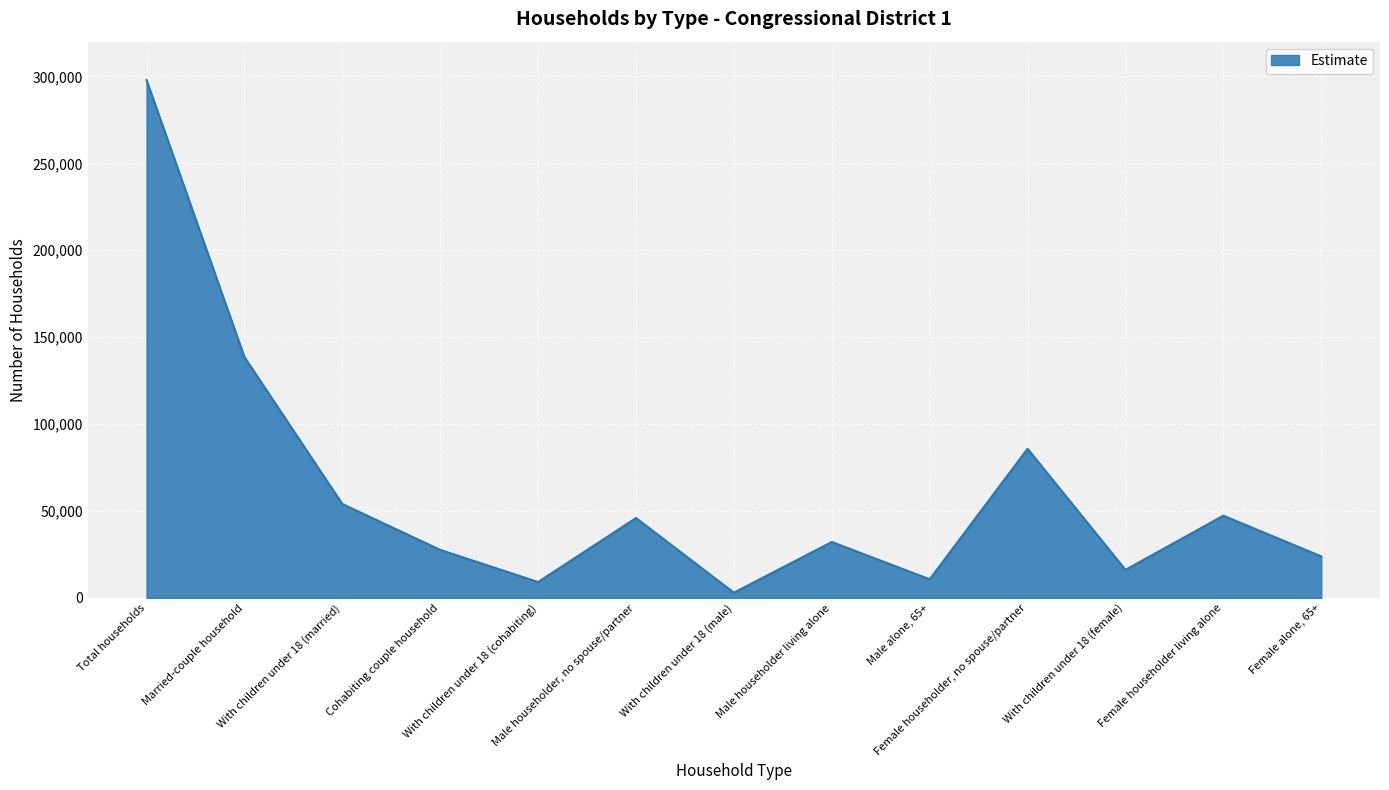

How many lines are shown in the chart?

1